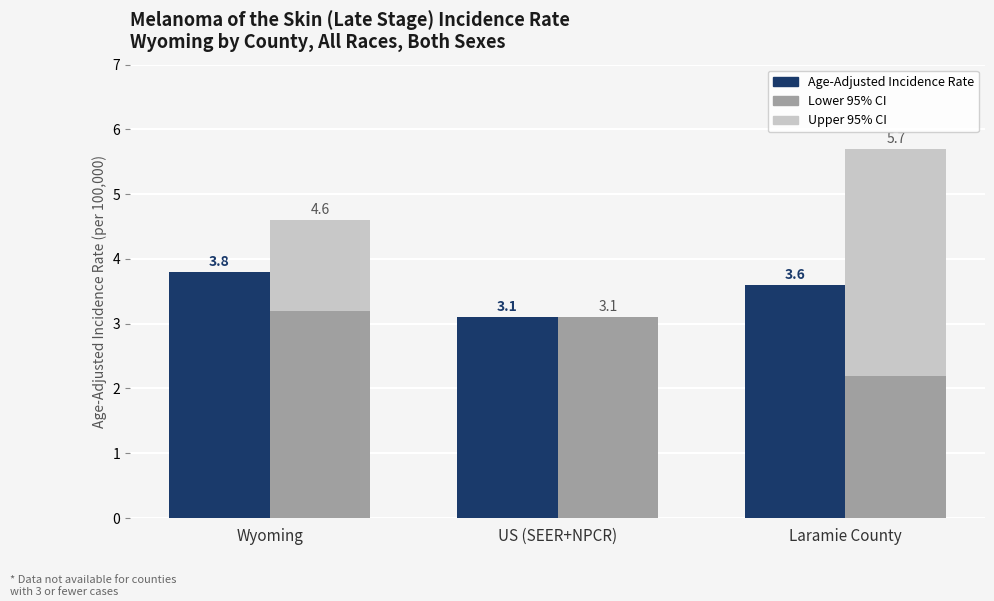

How many groups of bars are there?

3